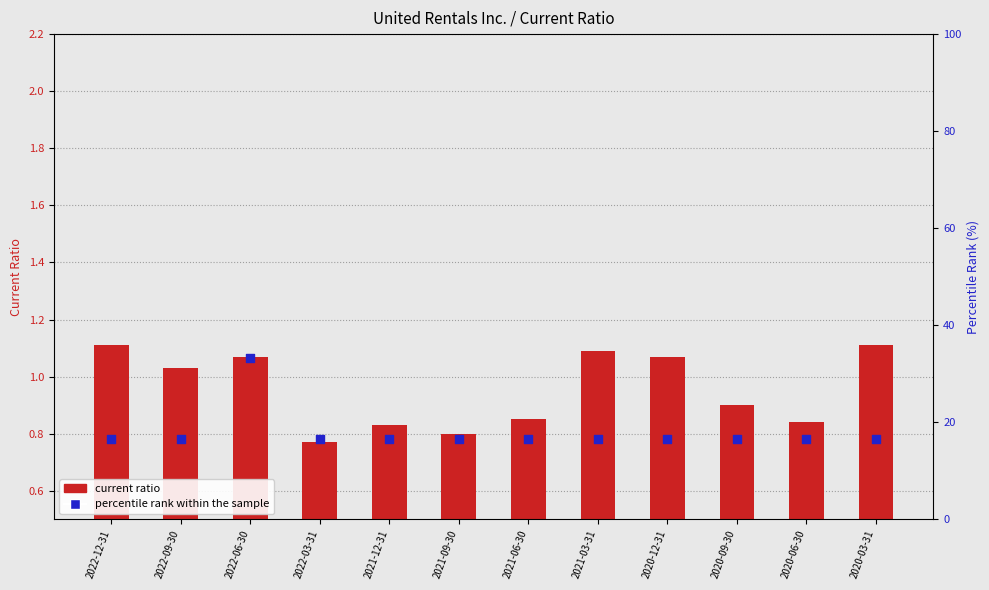

Is the value of percentile rank within the sample at 2022-03-31 greater than the value of current ratio at 2022-09-30?

Yes